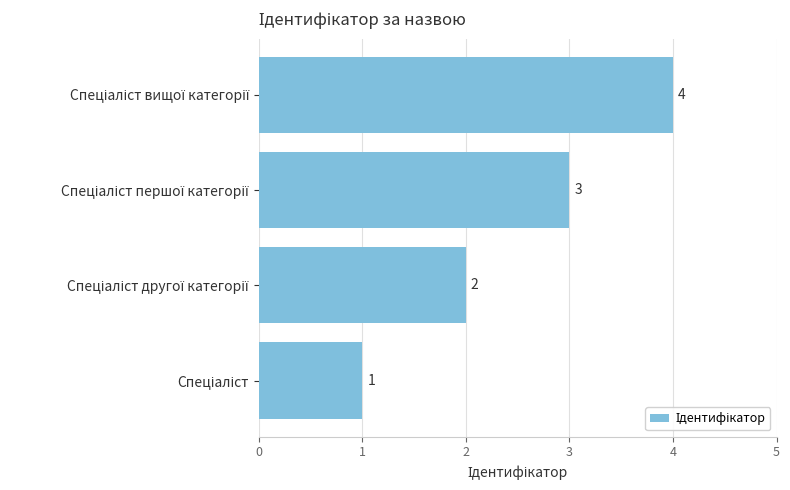

Count the values in the range 2 to 4.

3